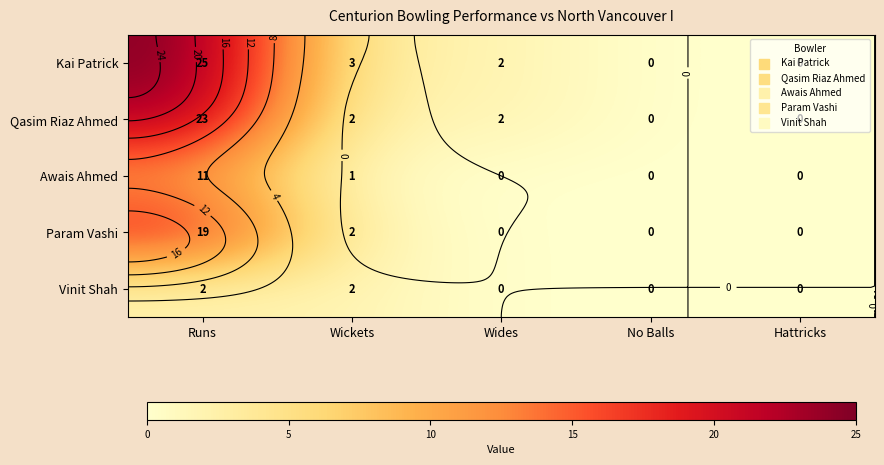

Which category has the highest value across all series?

Runs